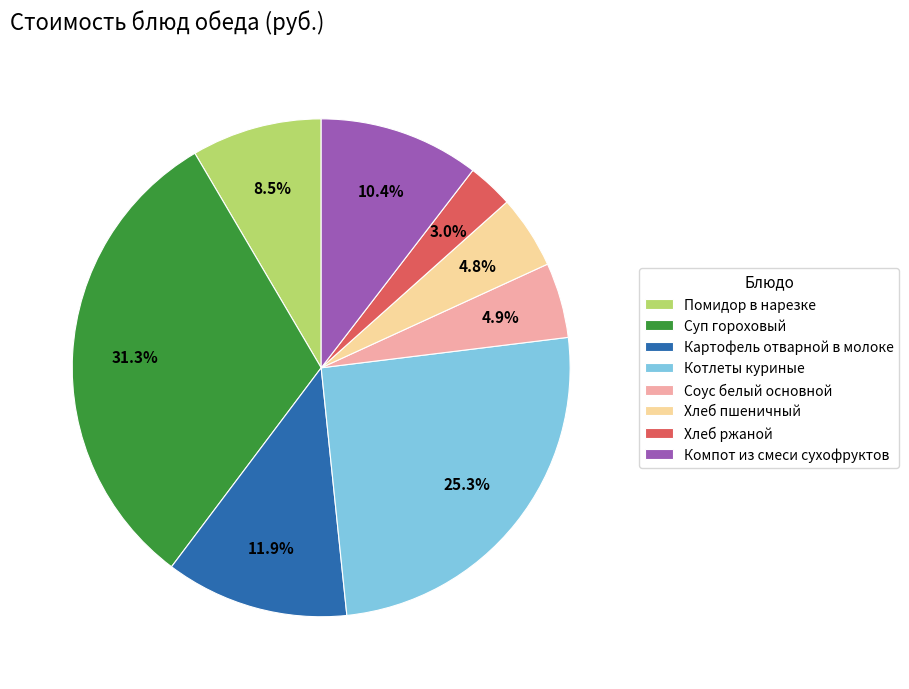

What percentage is NOT represented by Картофель отварной в молоке?

88.1%